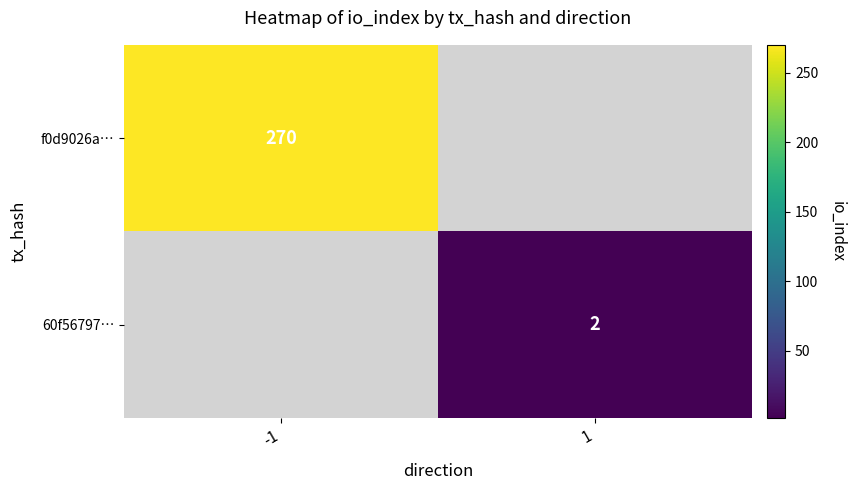

True or false: f0d9026a… has a value of 480 at -1.

False